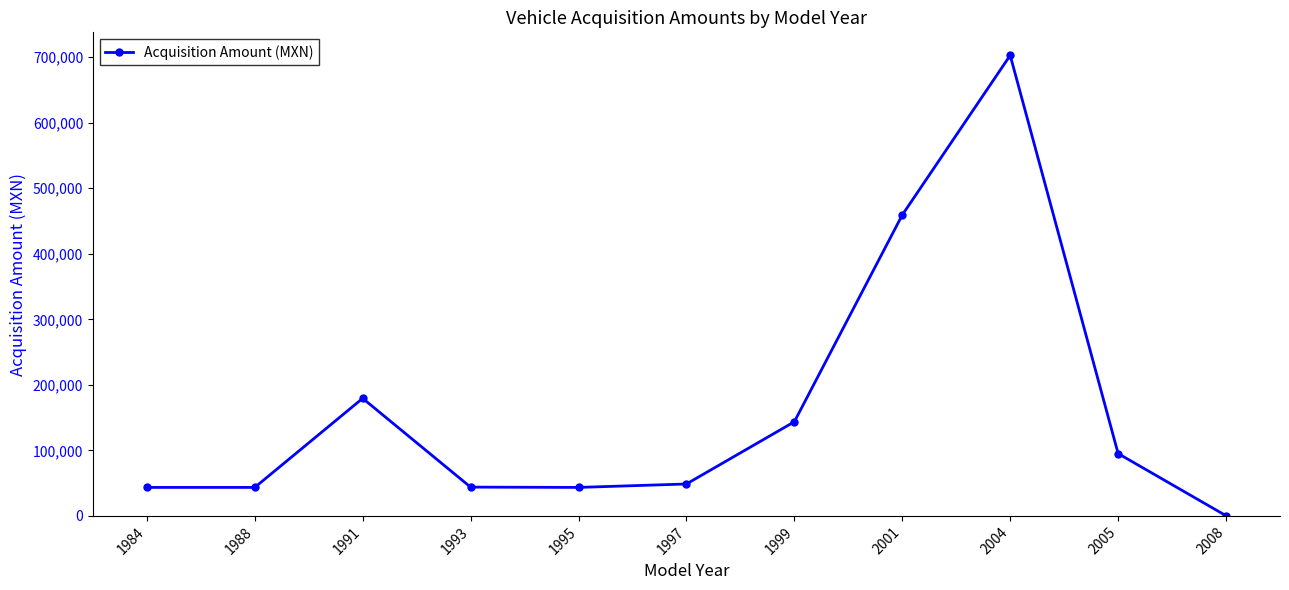

True or false: there are more than 1 points higher than both neighbors.

True